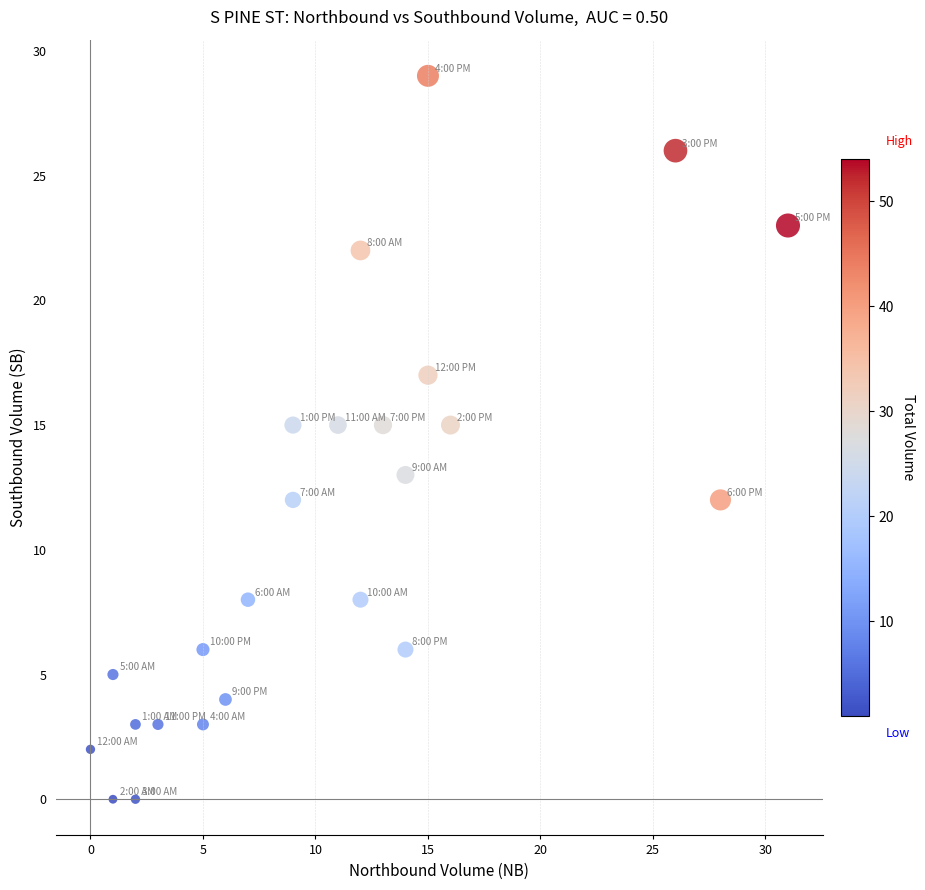

What is the range of X values (max minus min)?

31